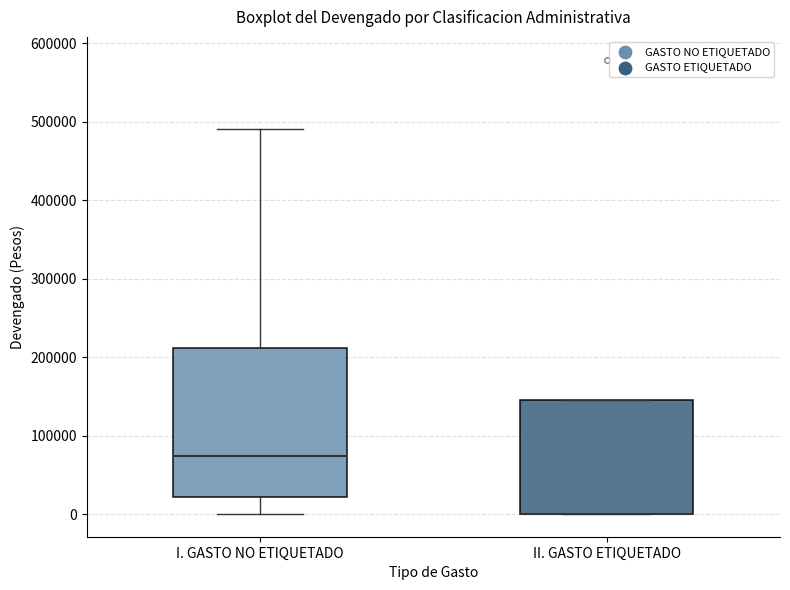

Where does the median line of the box for I. GASTO NO ETIQUETADO sit on the y-axis? The values are not printed on the chart, so give them approximately, as read against the axis.

70000